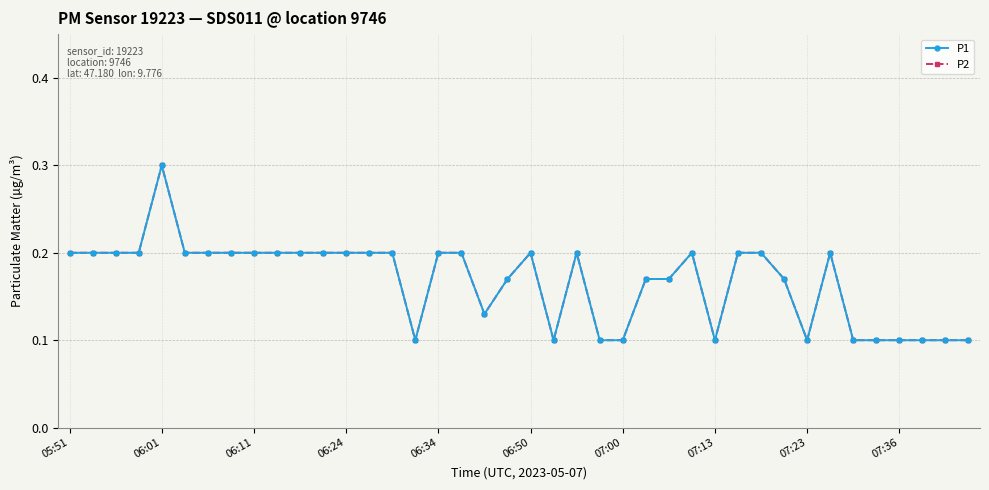

Which series has the largest range (max minus min)?

P1